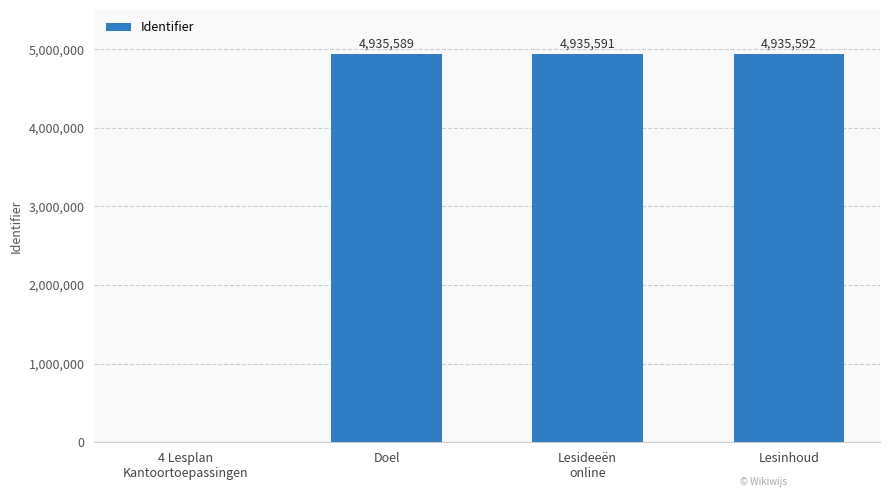

At which label is the value closest to 2467796?

Doel